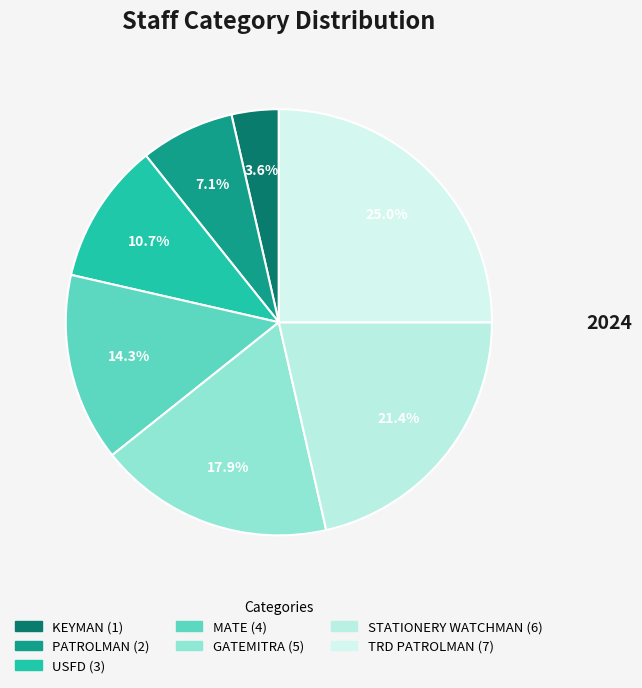

What percentage is NOT represented by USFD?

89.3%